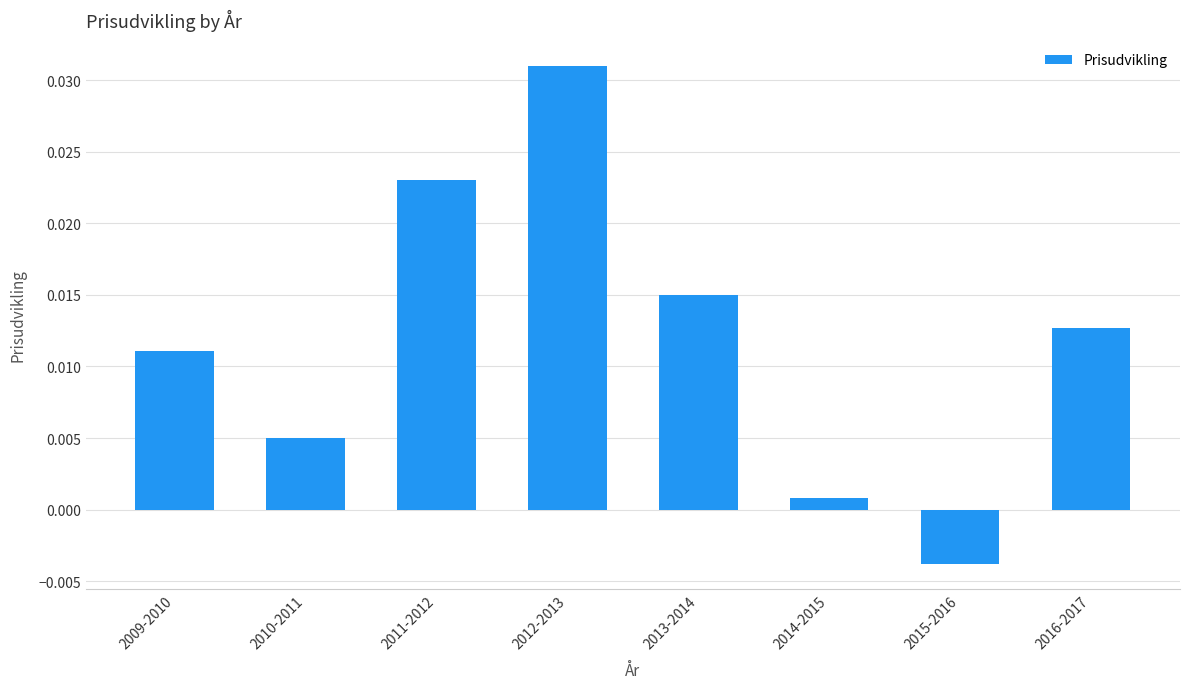

Which label corresponds to the largest value in the chart?

2012-2013